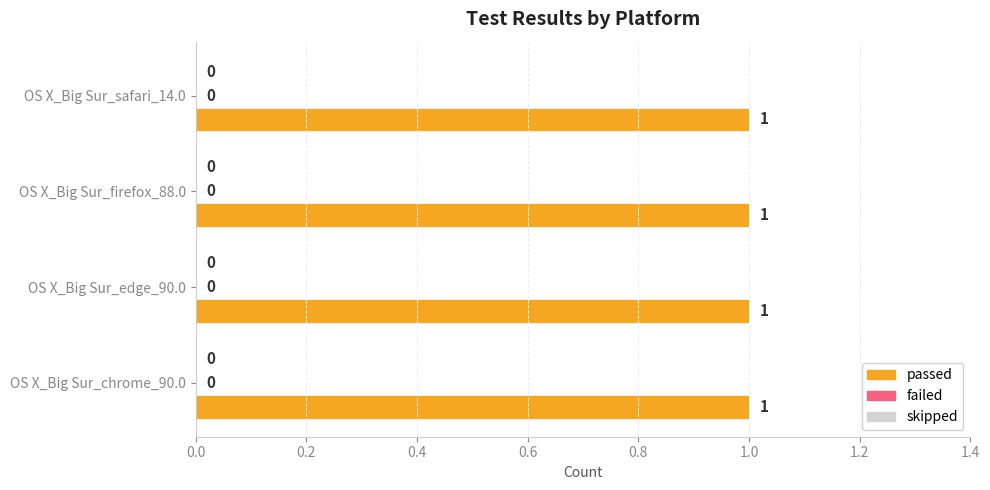

Reading left to right, list all the values displayed in this chart.

passed: 1	1	1	1
failed: 0	0	0	0
skipped: 0	0	0	0